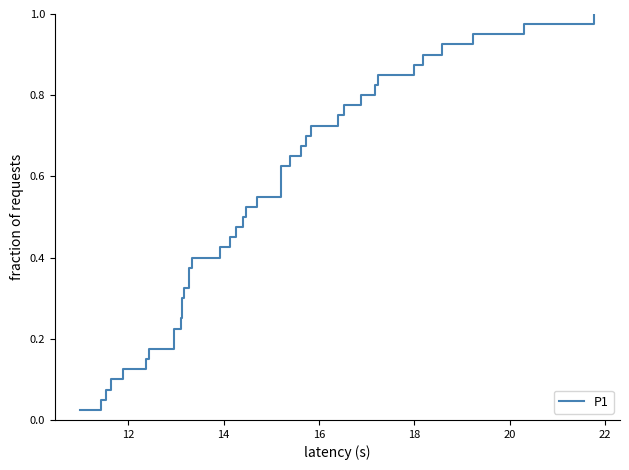

Does the chart display data point markers on the line(s)?

No